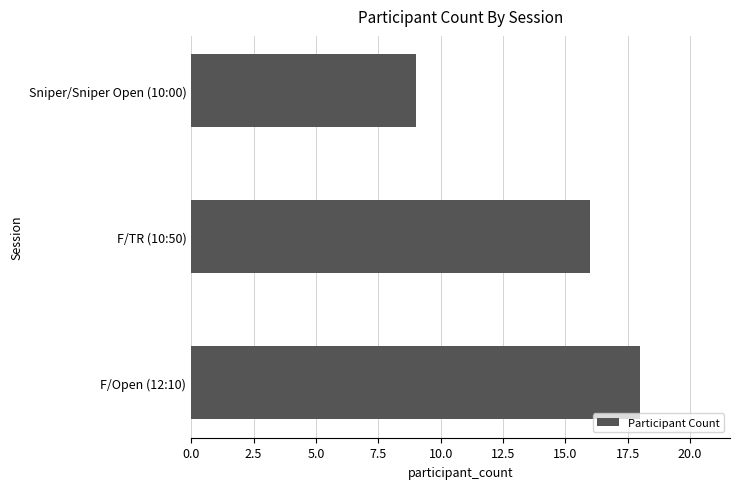

Rank the categories by value from lowest to highest.

Sniper/Sniper Open (10:00), F/TR (10:50), F/Open (12:10)